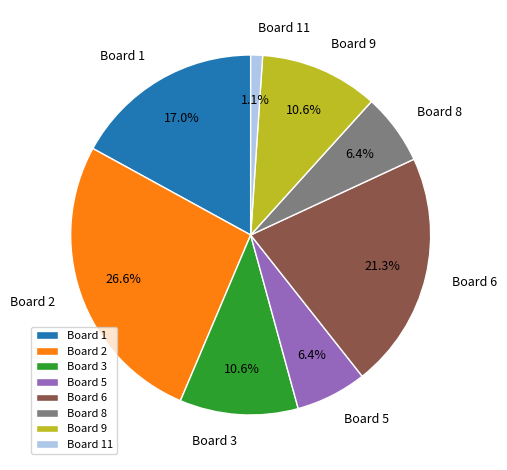

How many segments does this pie chart have?

8